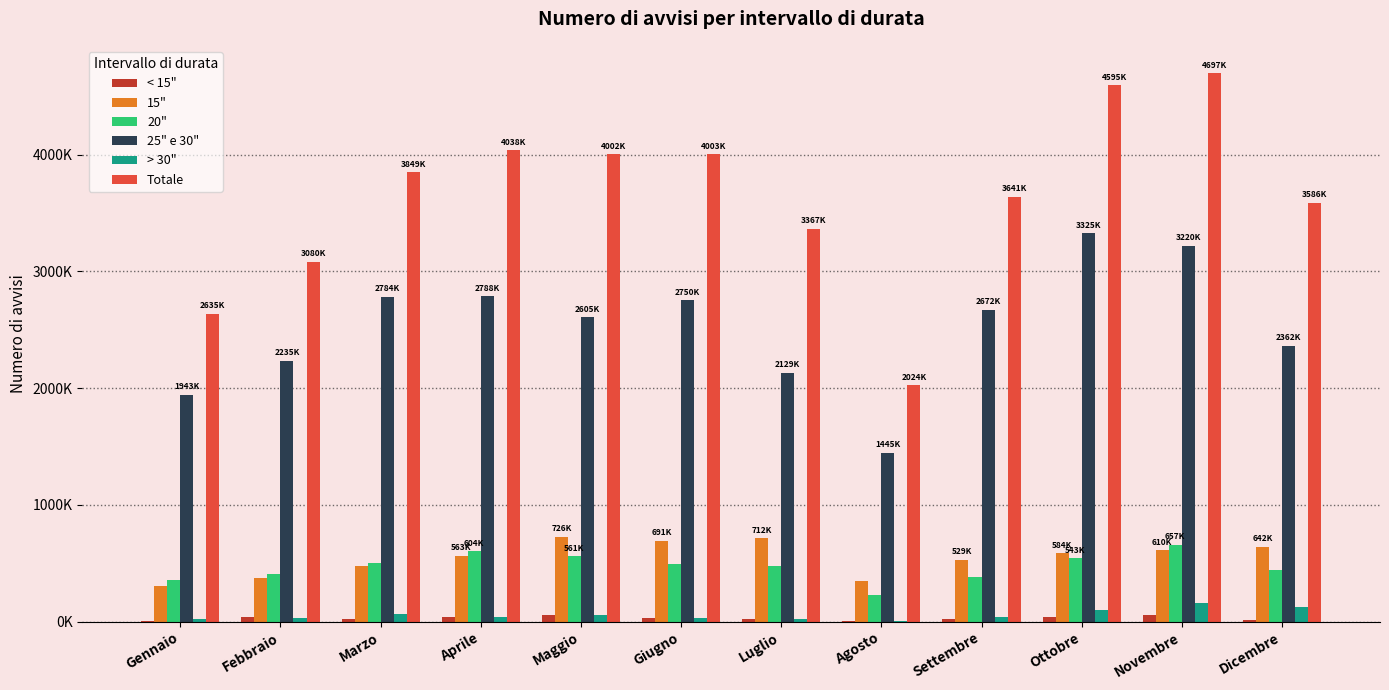

What are all the series names shown in the legend?

< 15", 15", 20", 25" e 30", > 30", Totale